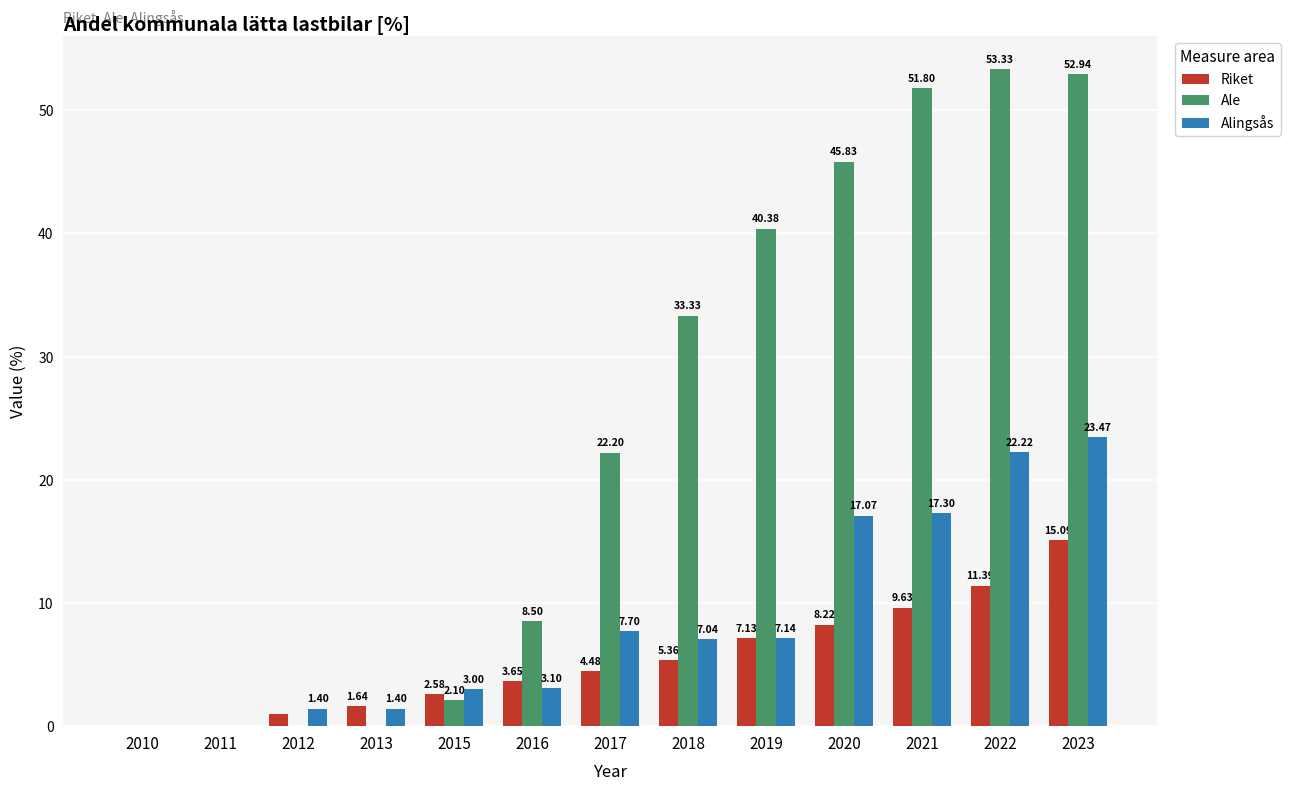

At which category is the sum across all series the highest?

2023